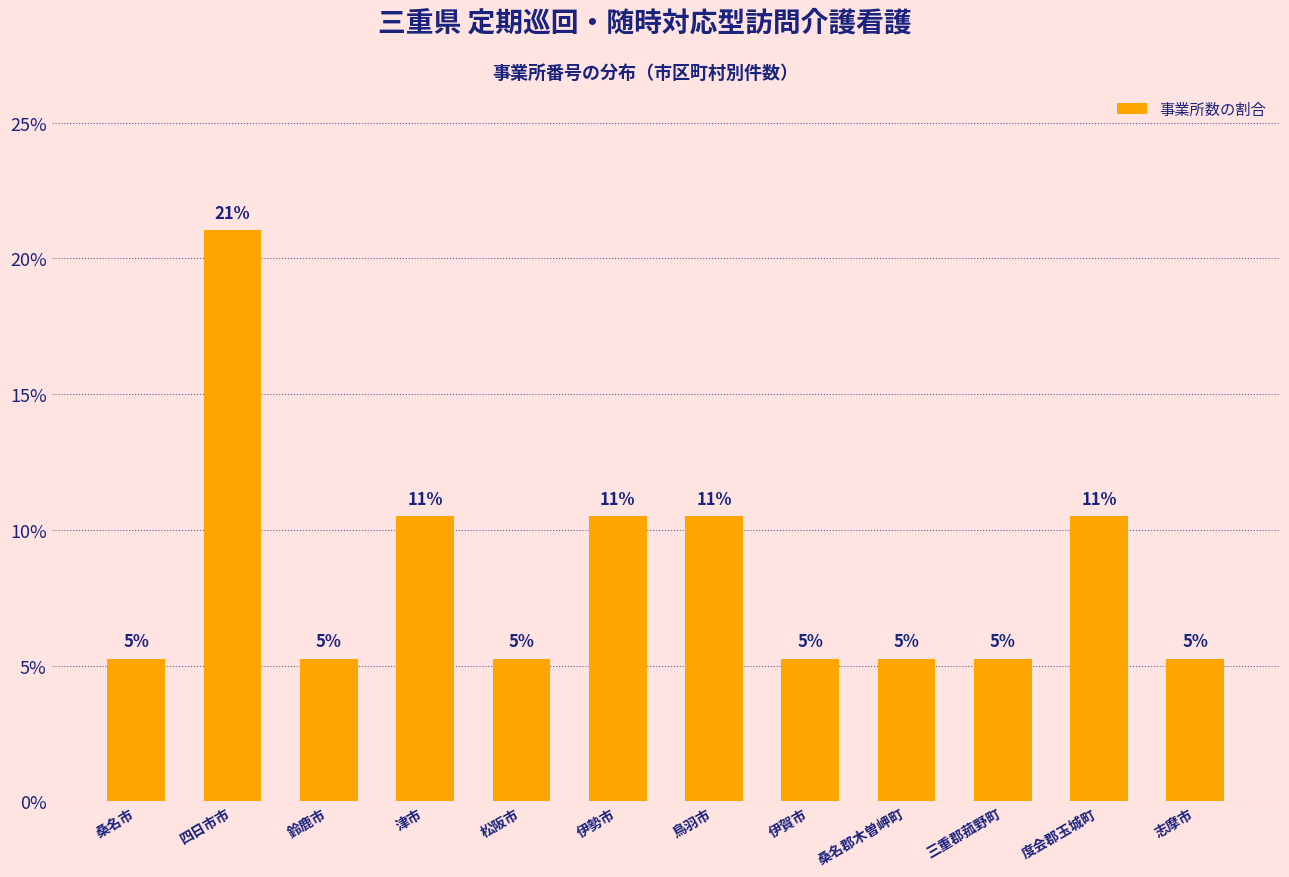

How many bars are there in total?

12